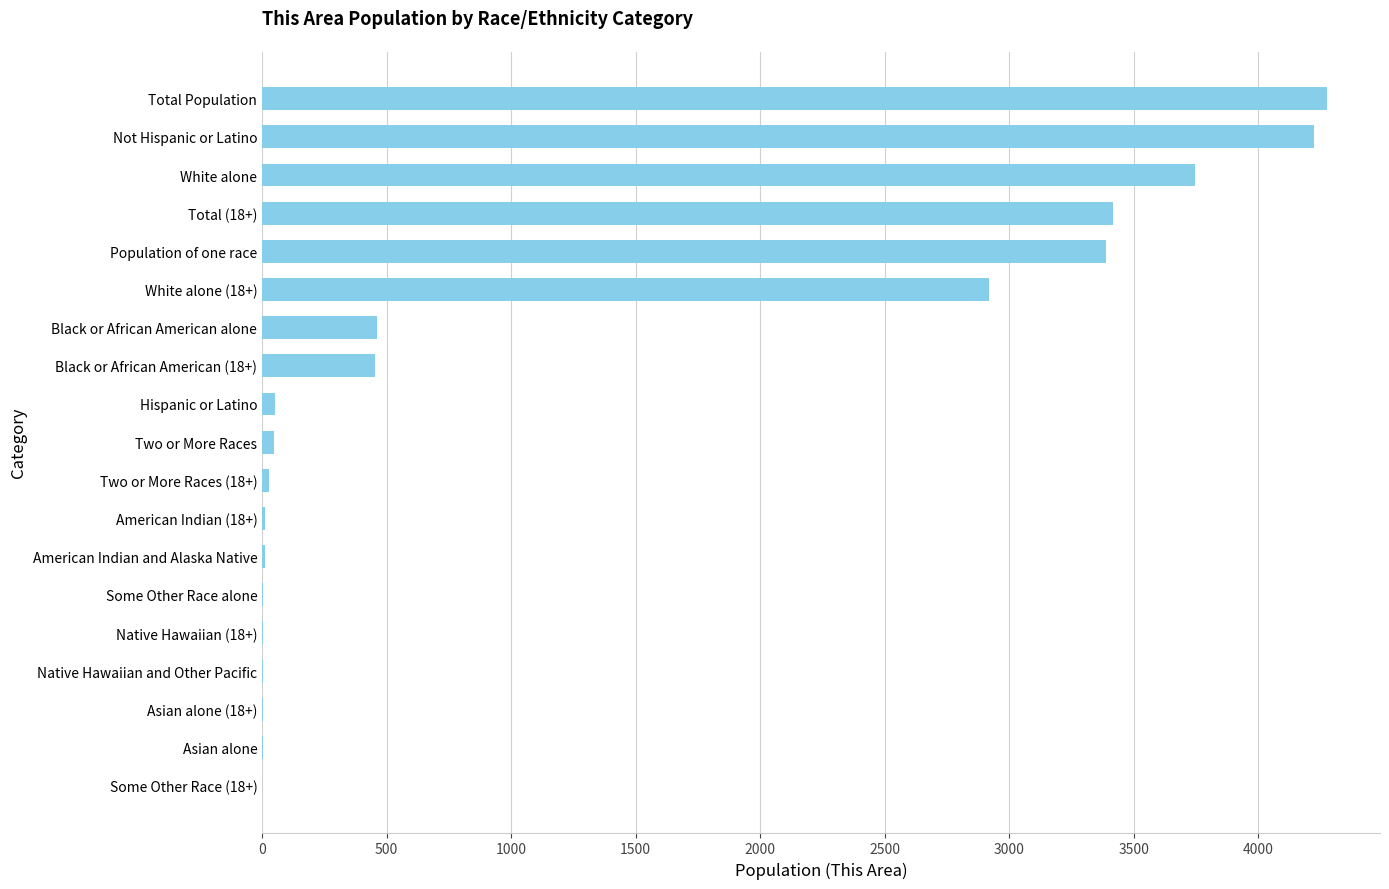

What is the maximum value shown in the chart?

4276